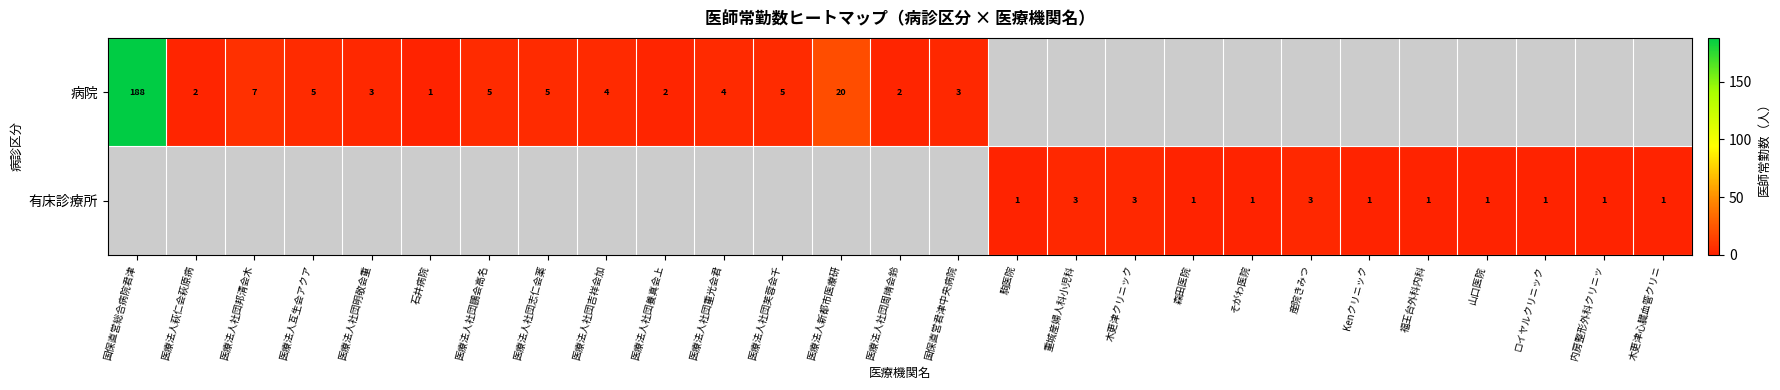

Between 医療法人社団鵬会高名 and 医療法人社団重光会君, which is larger?

医療法人社団鵬会高名